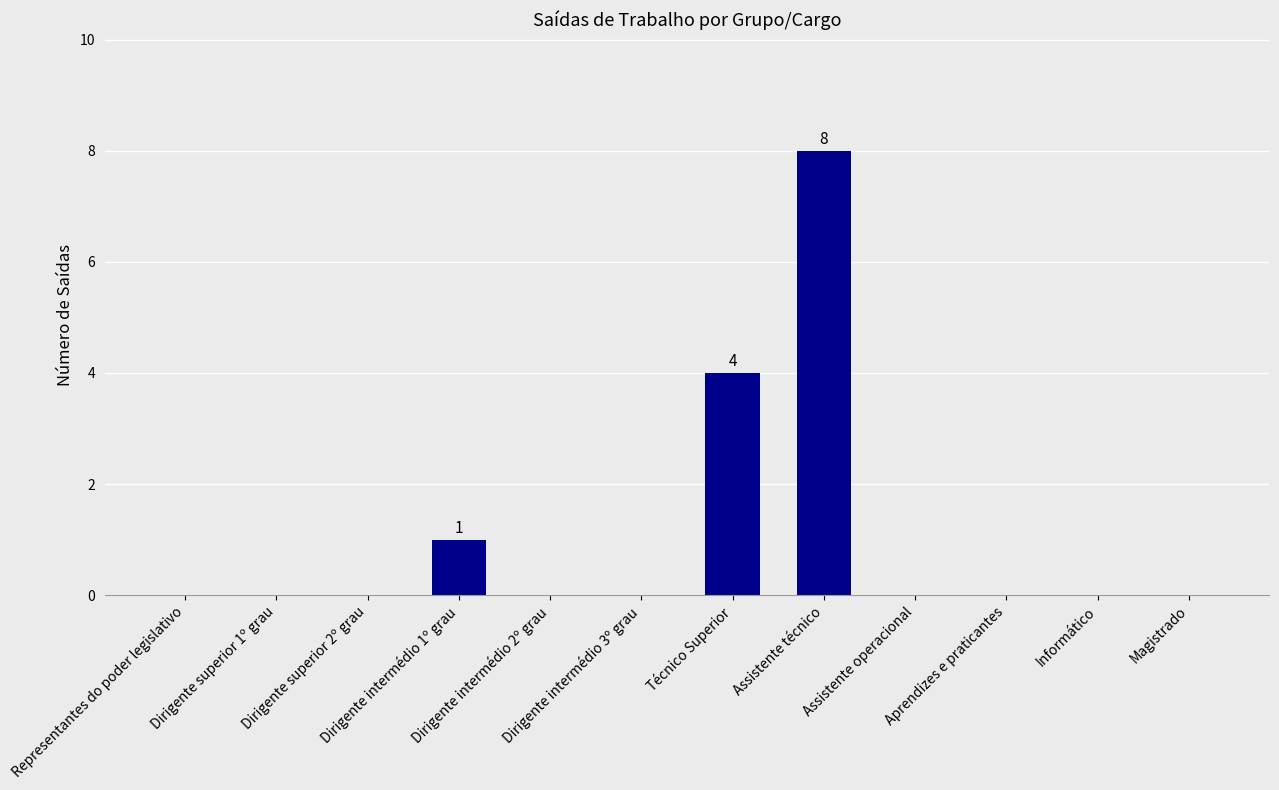

Count the number of data series in this chart.

1